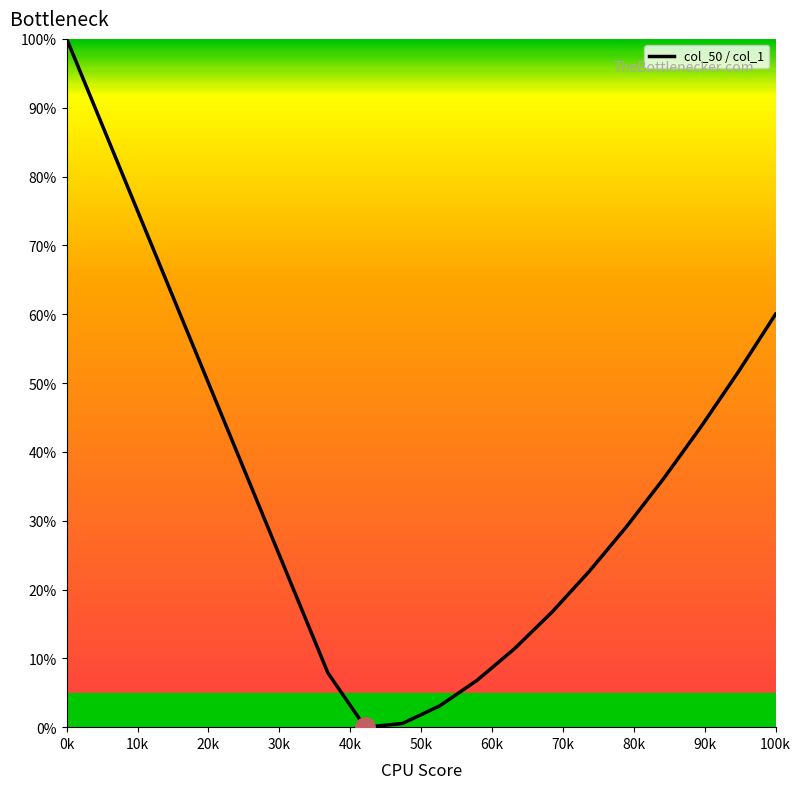

What is the maximum value shown in the chart?

100.0